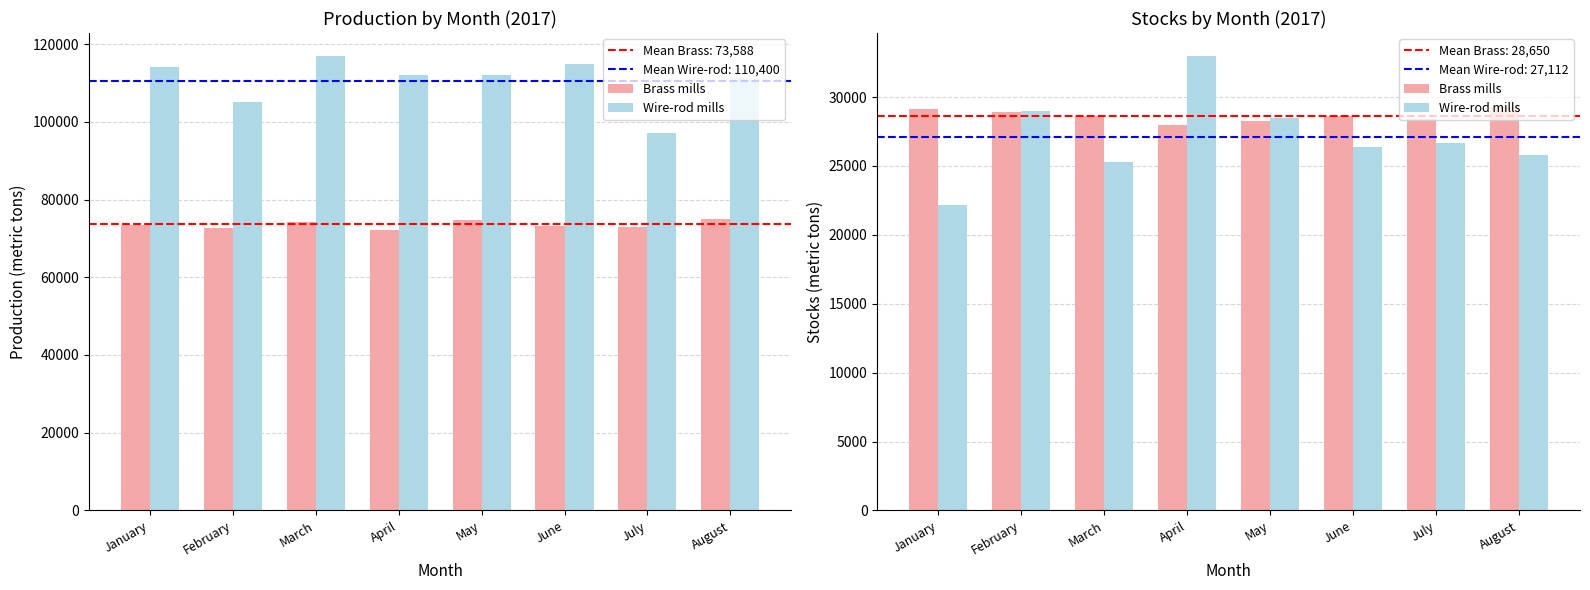

Rank the series at May from lowest to highest value.

Brass mills, Wire-rod mills